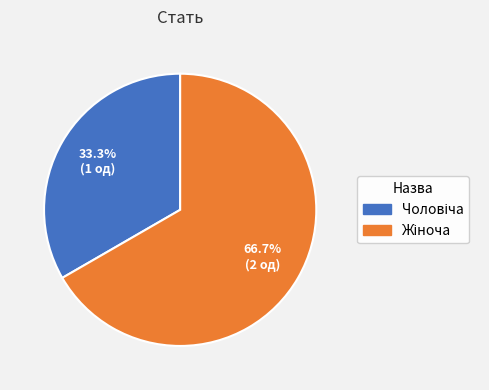

How many segments does this pie chart have?

2